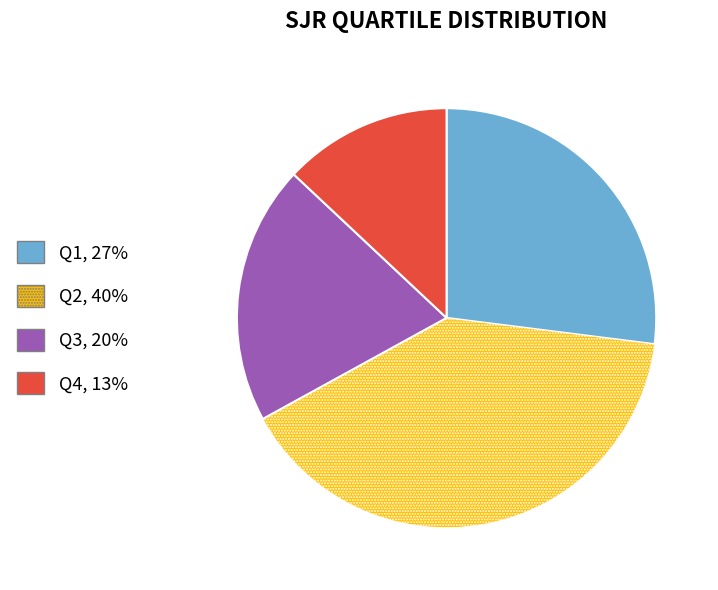

Which slice is the smallest?

Q4